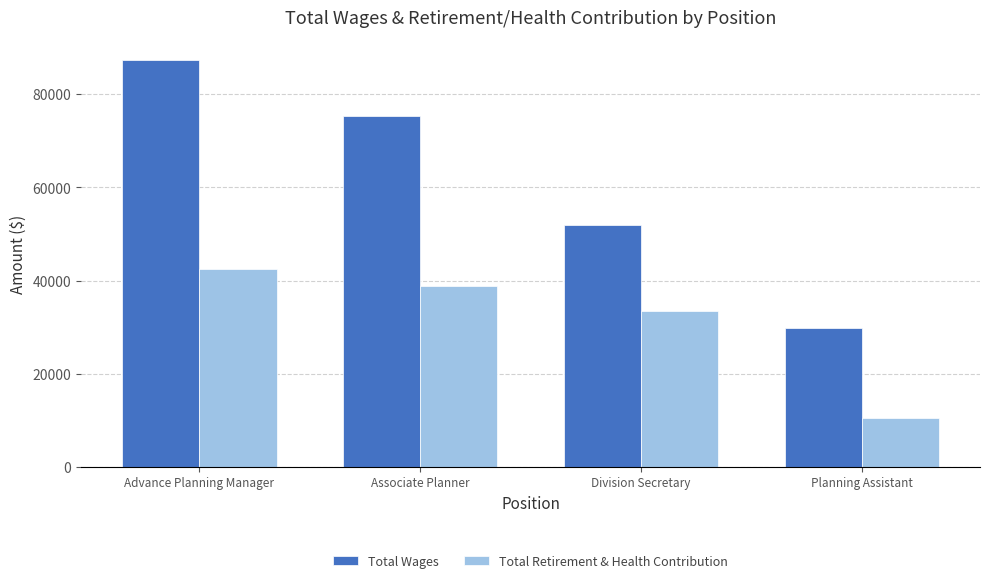

What is the maximum value for Total Wages?

87294